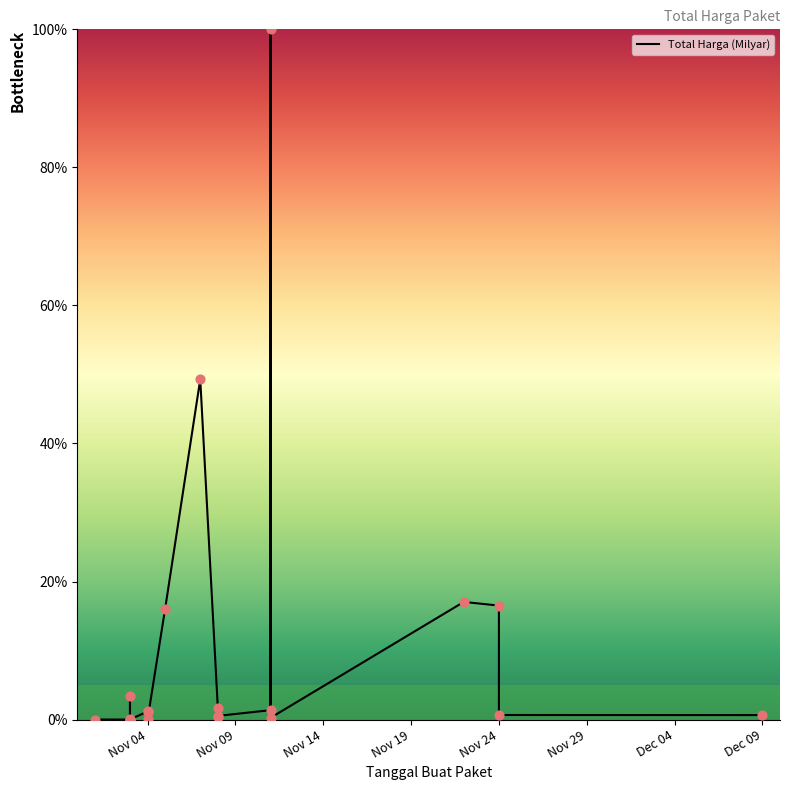

What is the change in value from Nov 29 to Dec 04?

-0.1